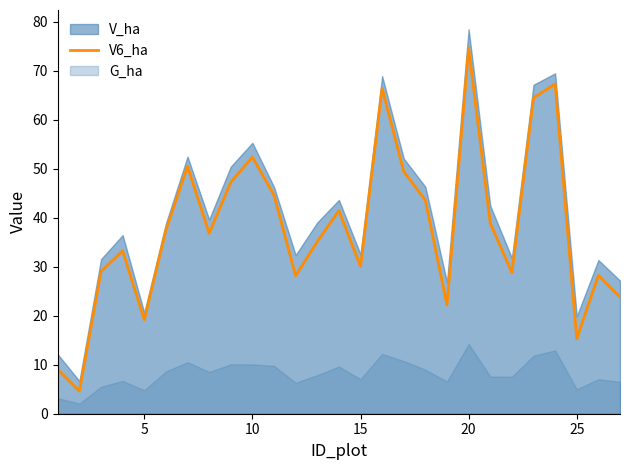

What is the highest value of the V6_ha series?

74.7